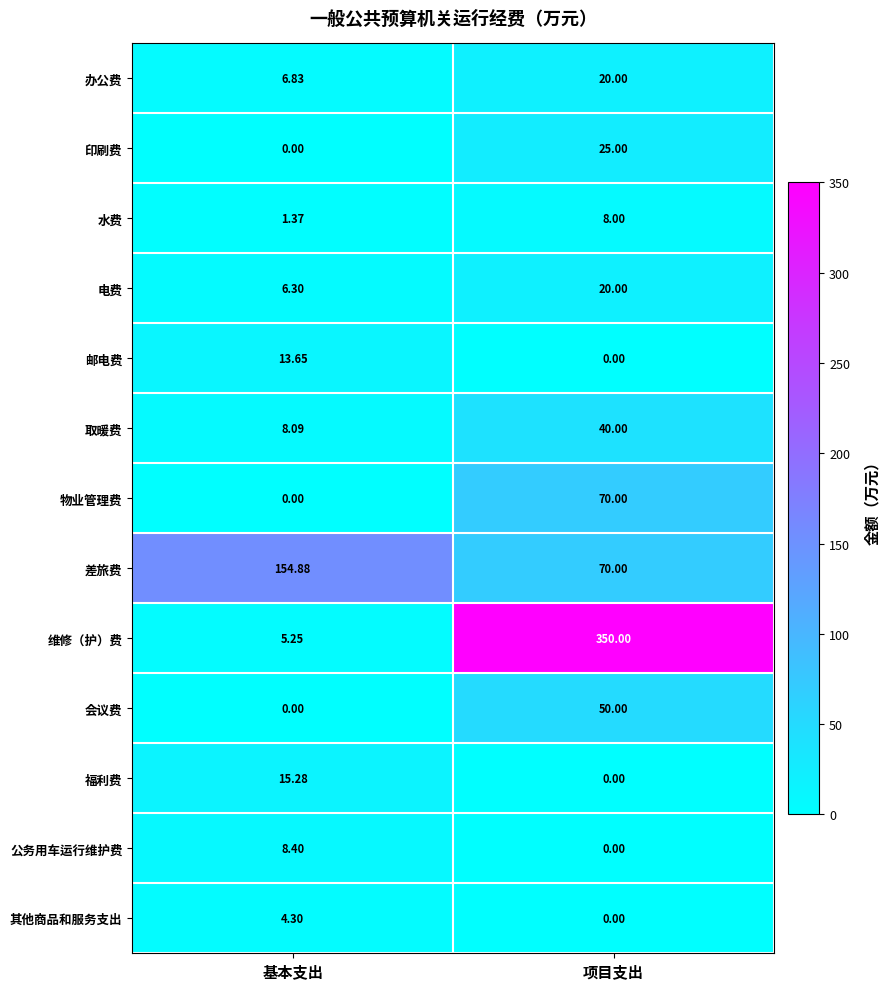

Which series has the largest total across all categories?

维修（护）费